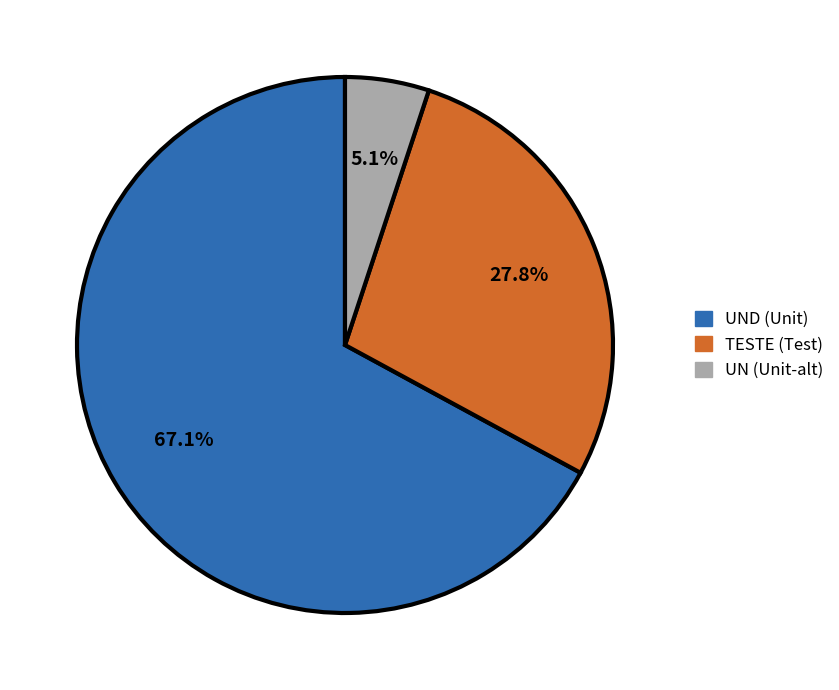

Is there any slice that represents more than half of the pie?

Yes